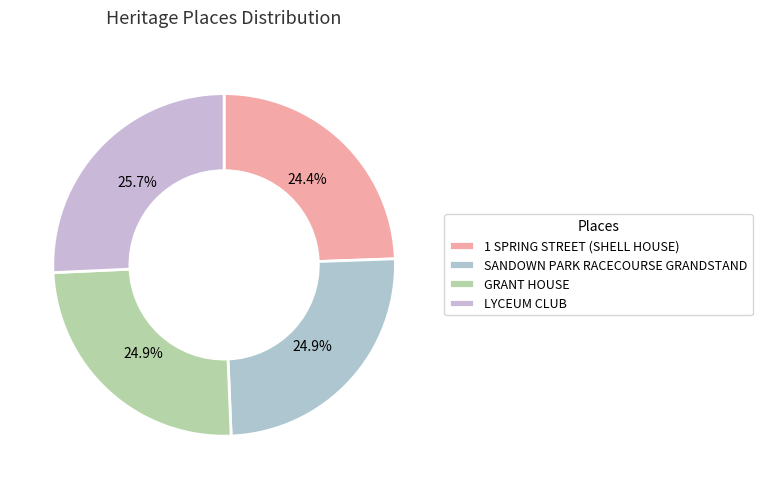

Between 1 SPRING STREET (SHELL HOUSE) and LYCEUM CLUB, which is larger?

LYCEUM CLUB